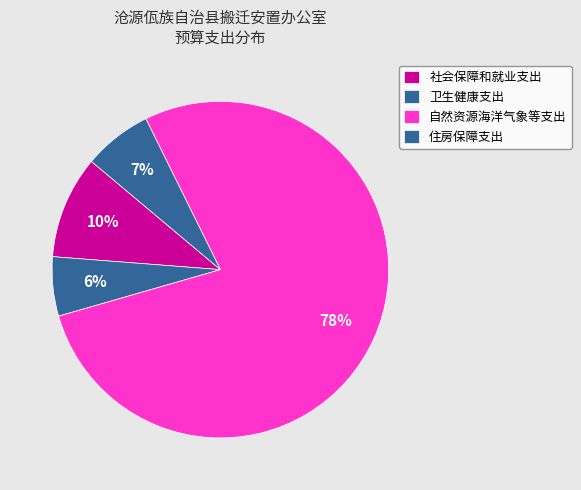

To the nearest percent, what is the average slice percentage?

25%